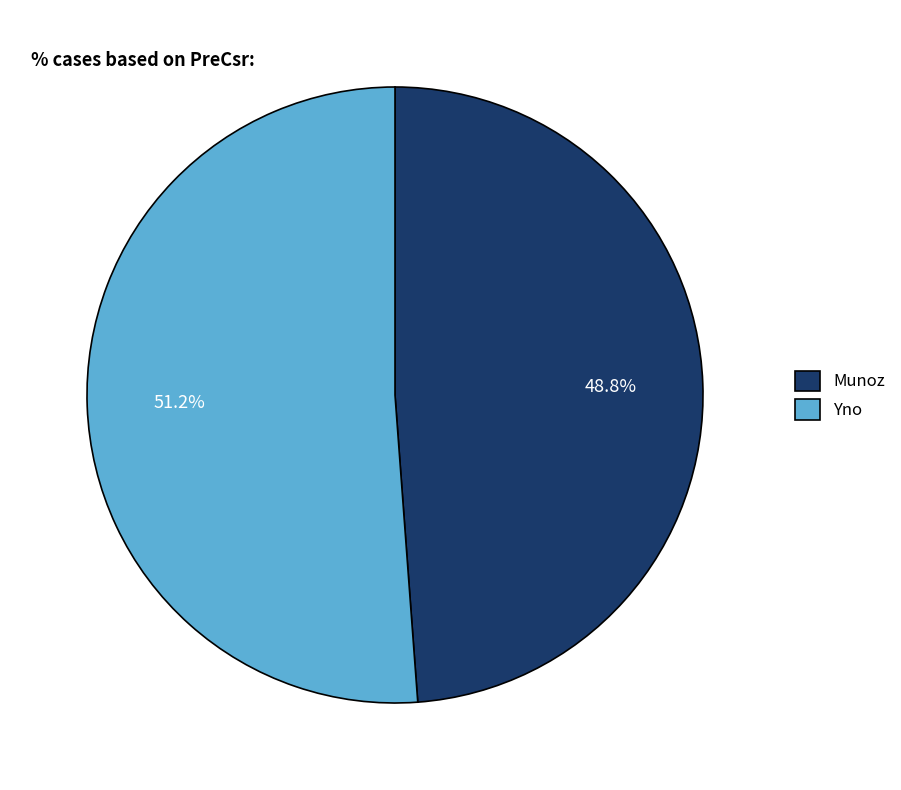

To the nearest percent, what is the combined percentage of Yno and Munoz?

100%